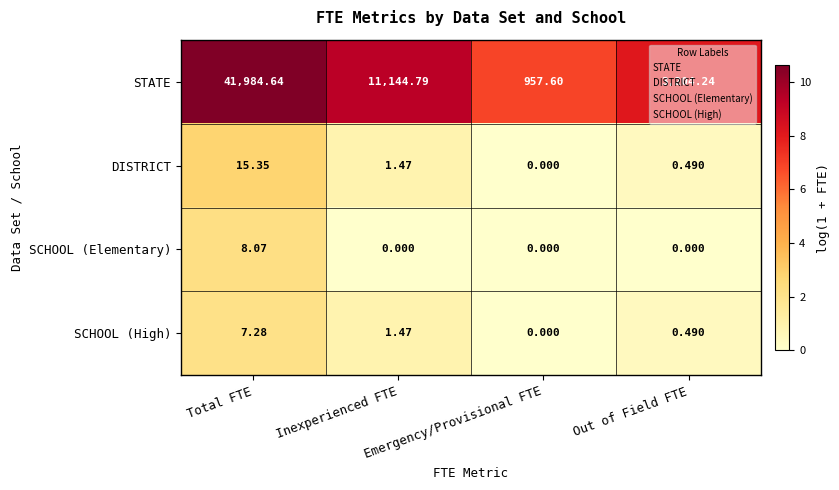

What is the spread (max minus min) of values at Emergency/Provisional FTE?

957.6